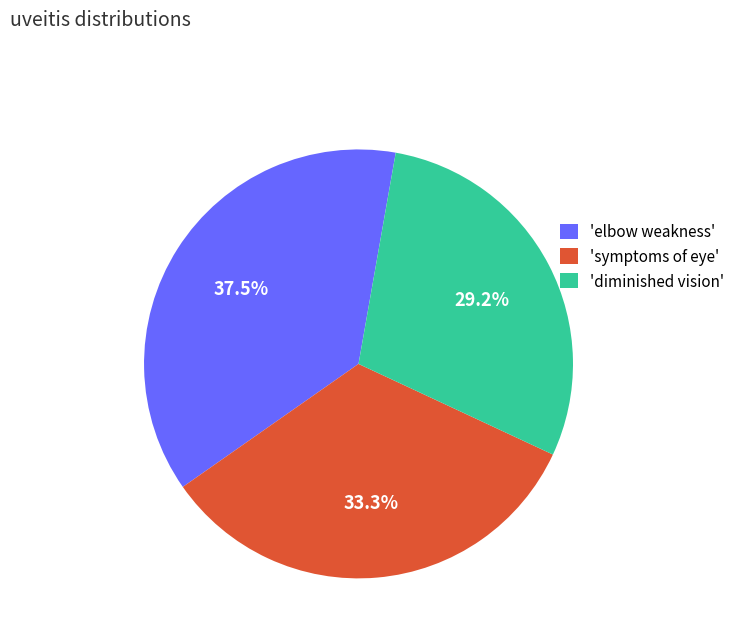

Combined, what portion of the pie is 'elbow weakness' and 'diminished vision'?

66.7%